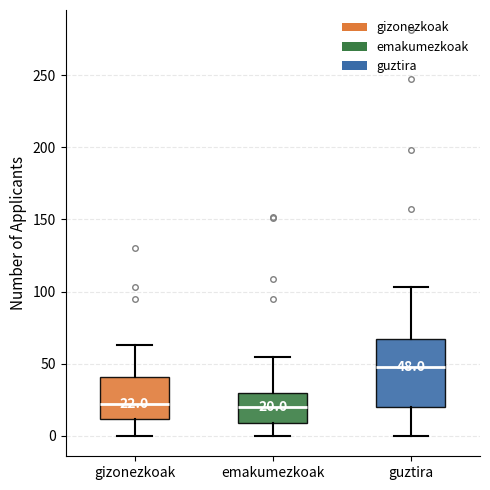

Which box's median line is the highest?

guztira